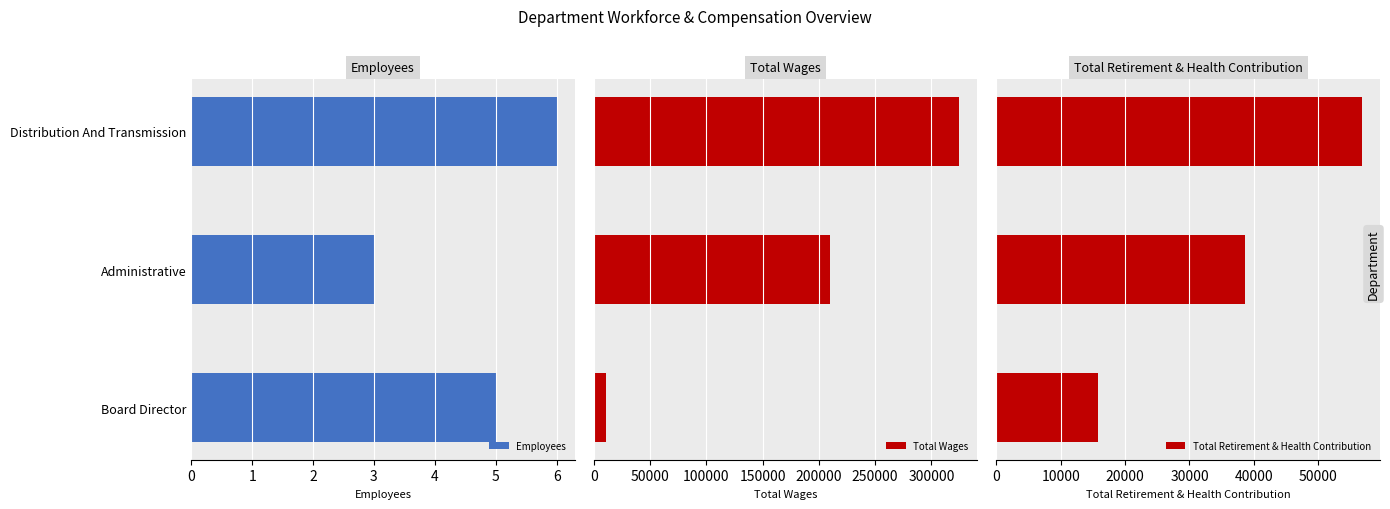

Which series has the widest spread of values?

Total Wages